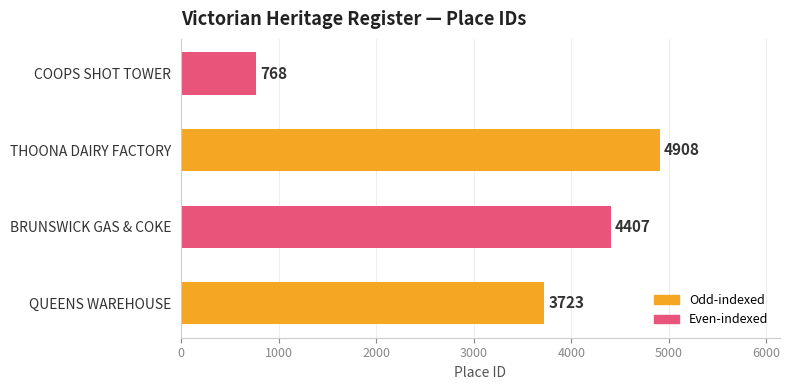

What is the average value?

3452